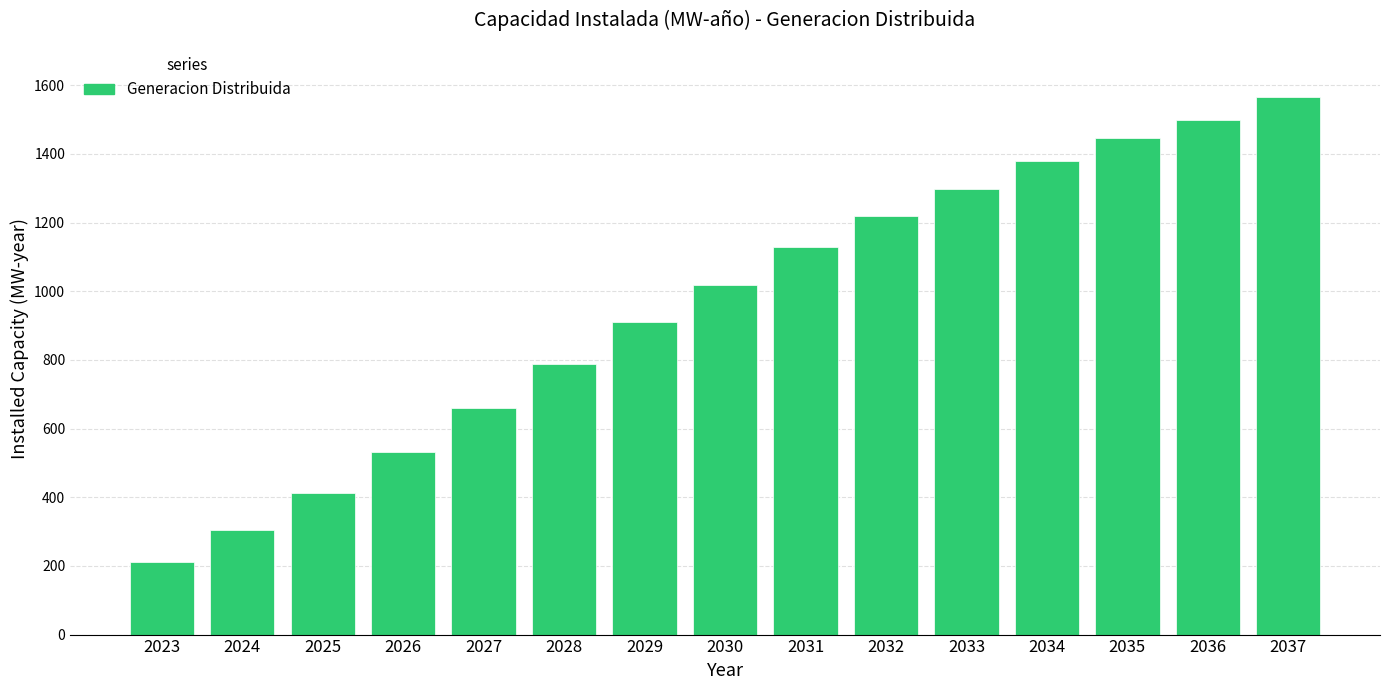

Reading left to right, what are all the values shown in this chart?

2023=211.0	2024=303.3	2025=413.6	2026=532.6	2027=660.2	2028=787.8	2029=910.5	2030=1019.3	2031=1128.1	2032=1218.7	2033=1298.1	2034=1378.6	2035=1446.4	2036=1497.7	2037=1566.7